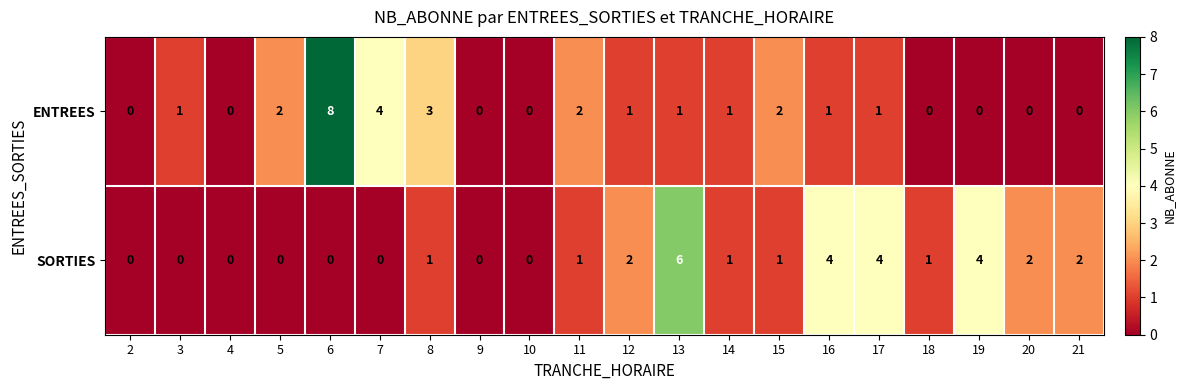

List the series in order of their overall mean, lowest first.

ENTREES, SORTIES